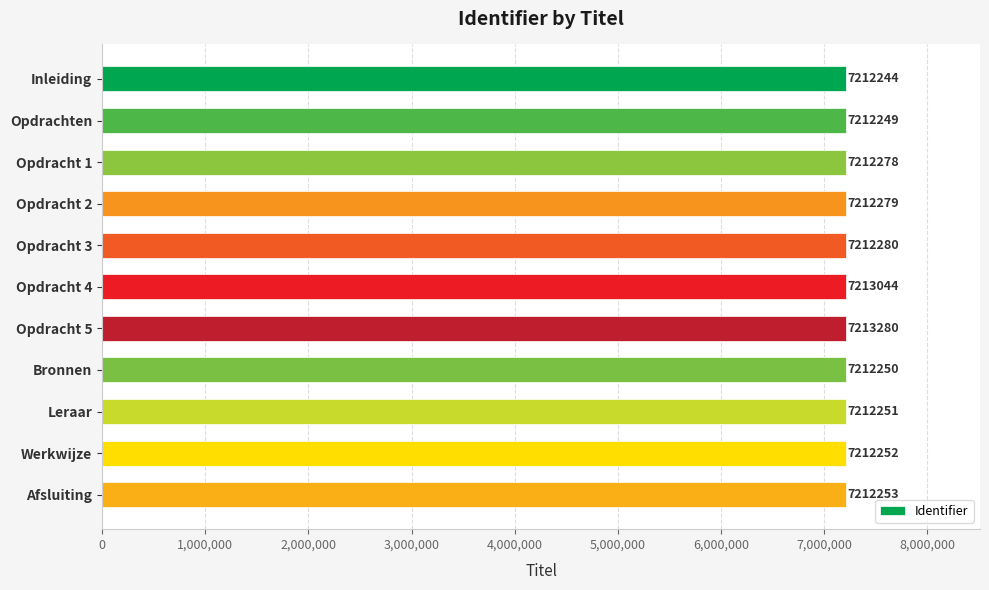

How many values are below 7212253?

5